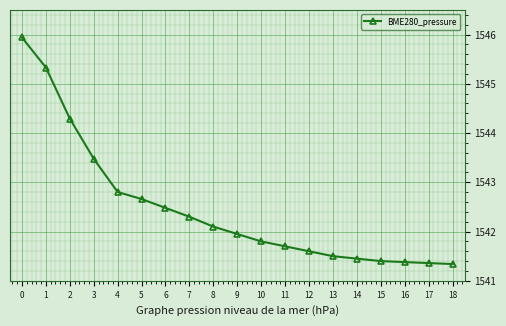

Is this an area chart (filled region under the line)?

No